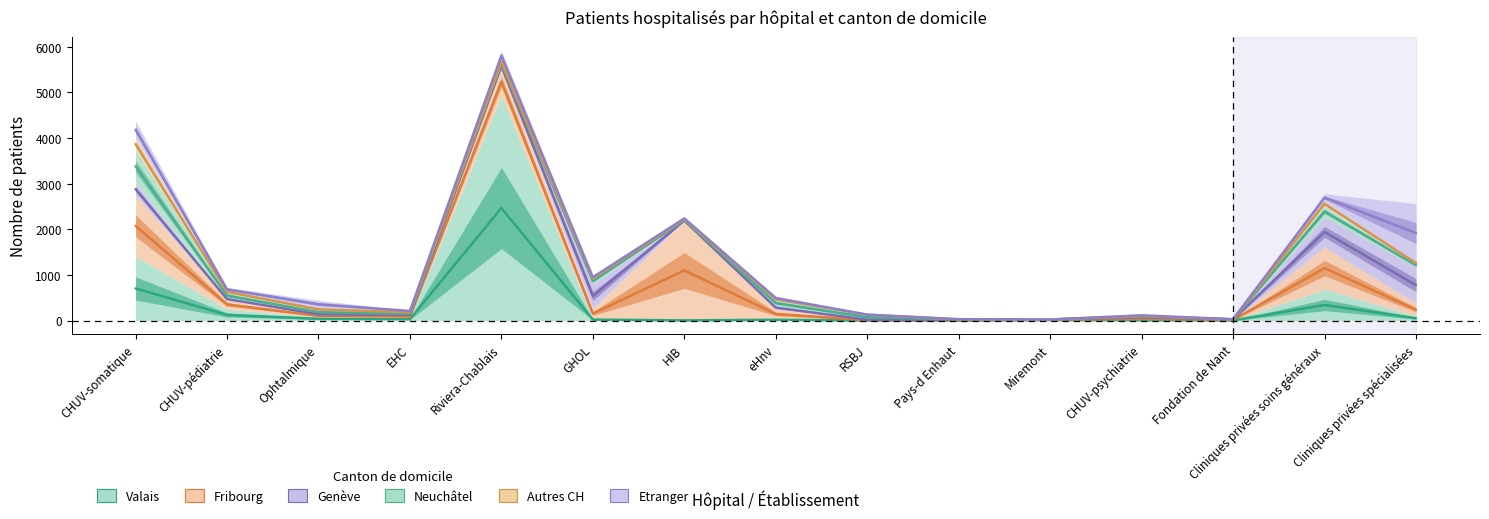

The Genève series shows 139.5 at Ophtalmique. True or false?

True